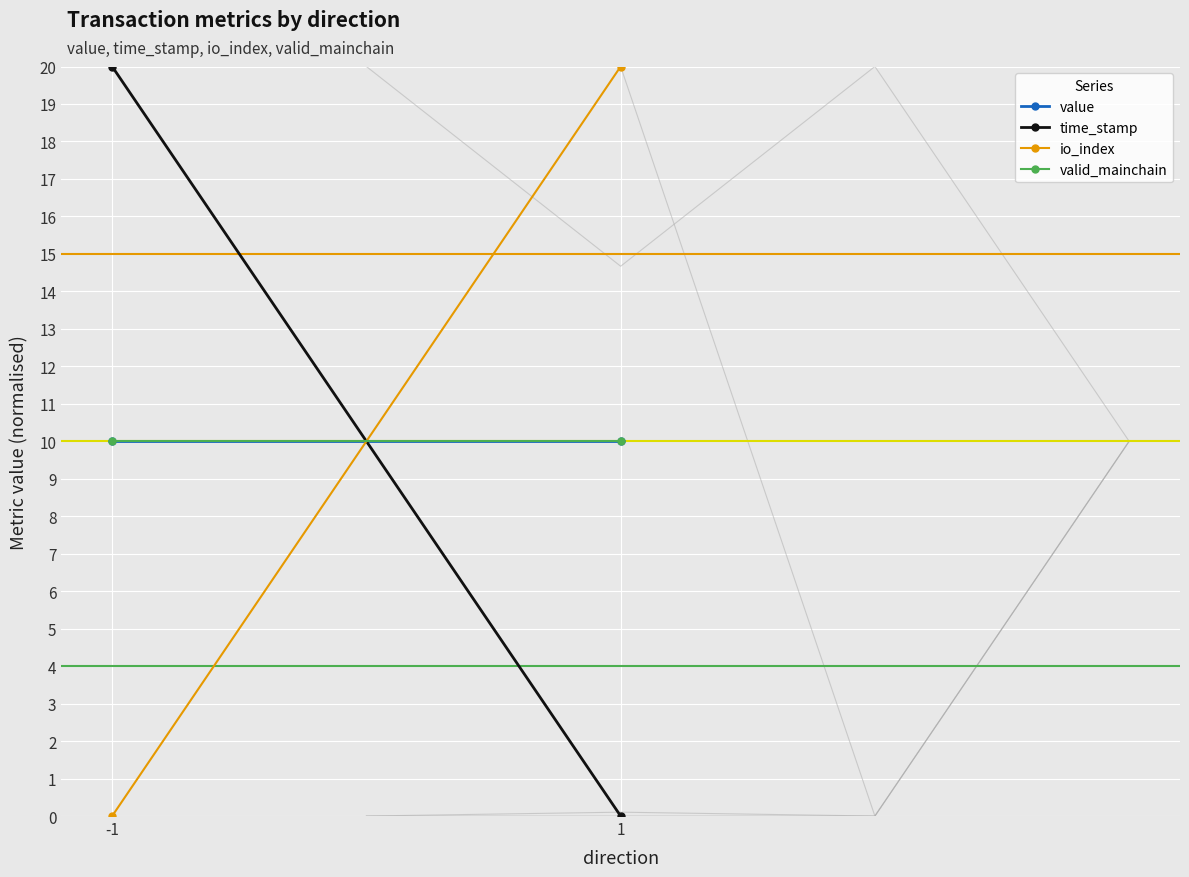

List the labels in order of io_index value, smallest first.

-1, 1